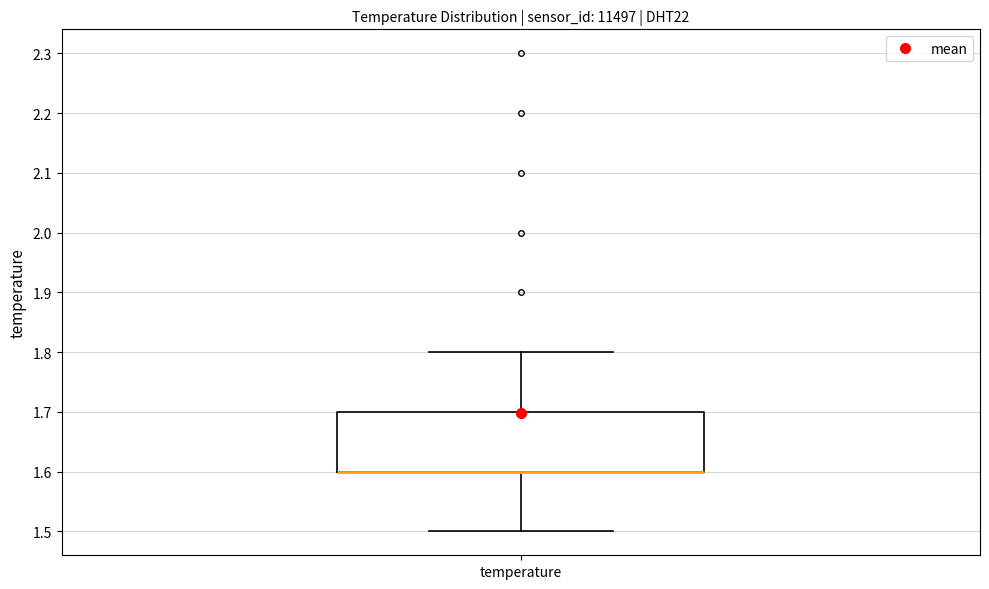

Transcribe this box plot: give where the median line is, the range the box spans, and where the two whiskers end, as read against the y-axis. The values are not printed on the chart, so give them approximately, as read against the axis.

median 1.6 (drawn on the box's lower edge), box 1.6 to 1.7, whiskers 1.5 to 1.8